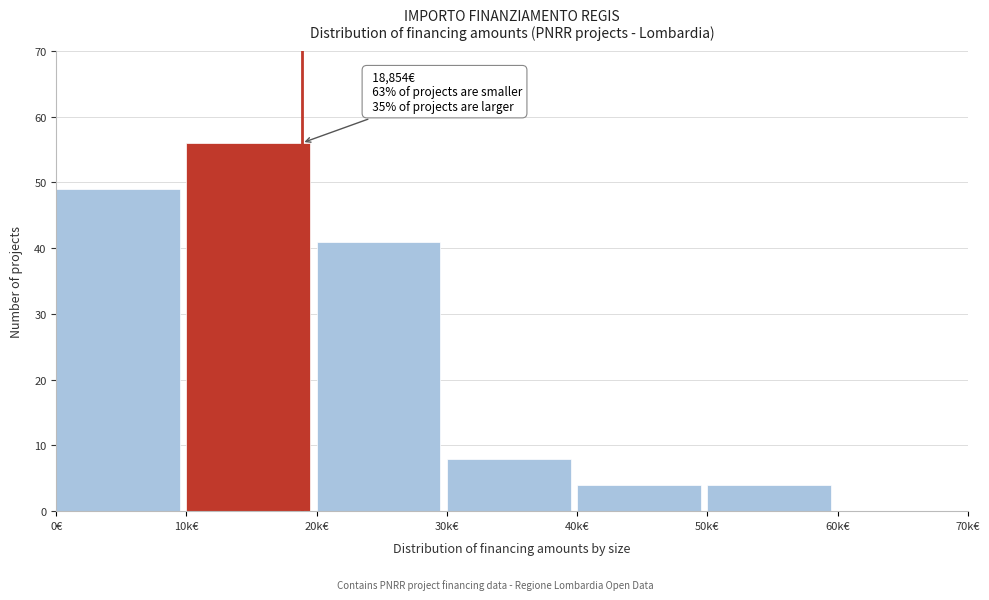

Reading left to right, transcribe all the data shown in this chart.

0€=49	10k€=56	20k€=41	30k€=8	40k€=4	50k€=4	60k€=0